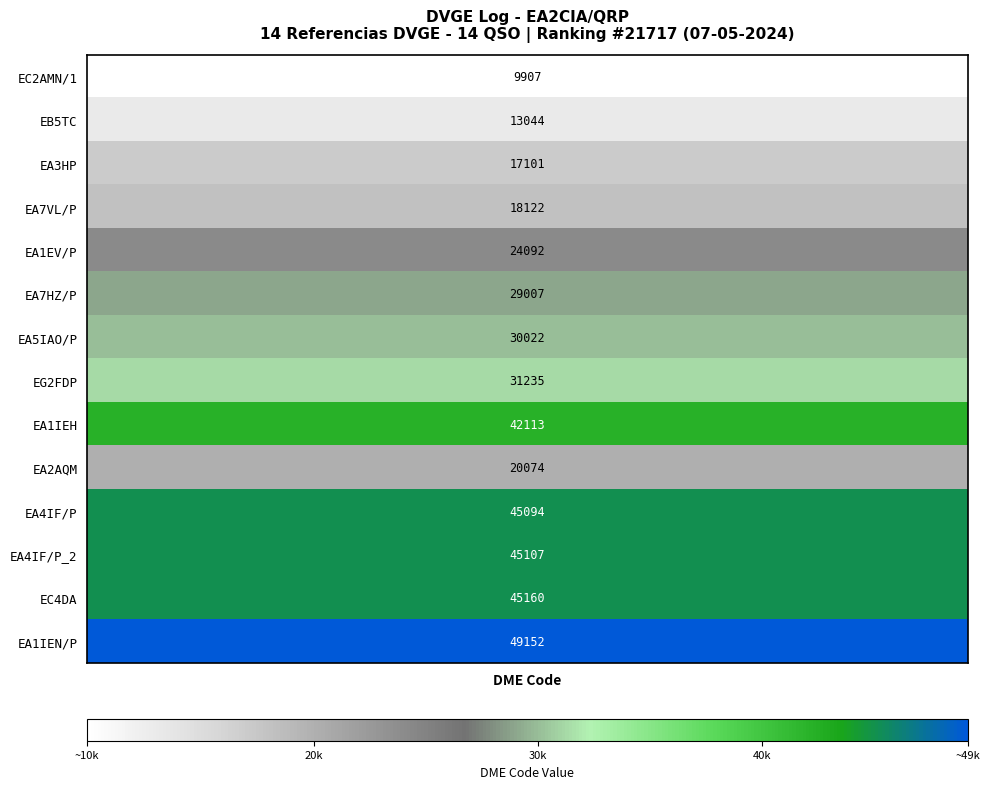

What is the minimum value shown in the chart?

9907